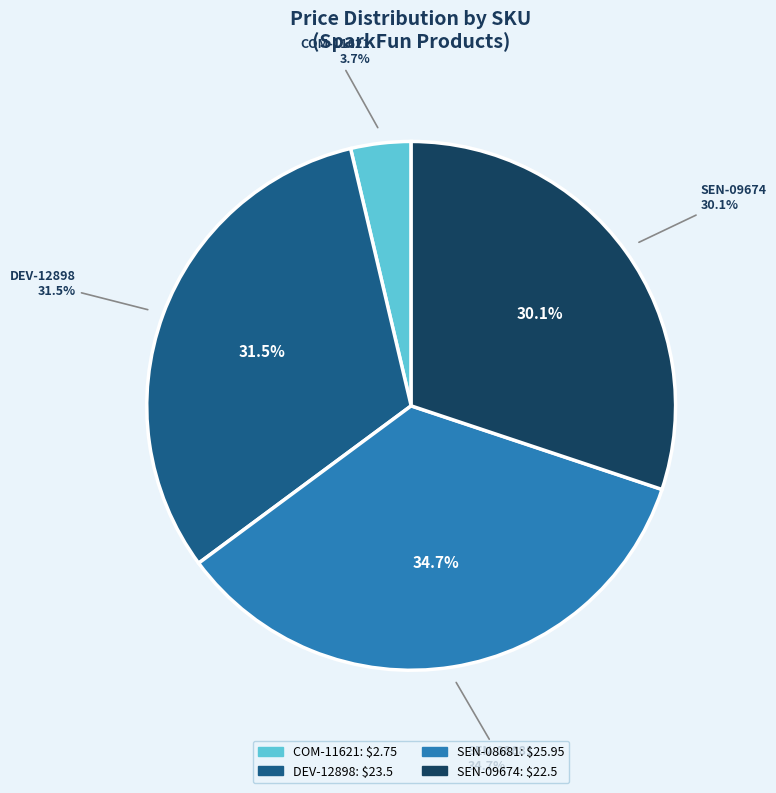

What is the change in value from SEN-08681 to SEN-09674?

-3.4